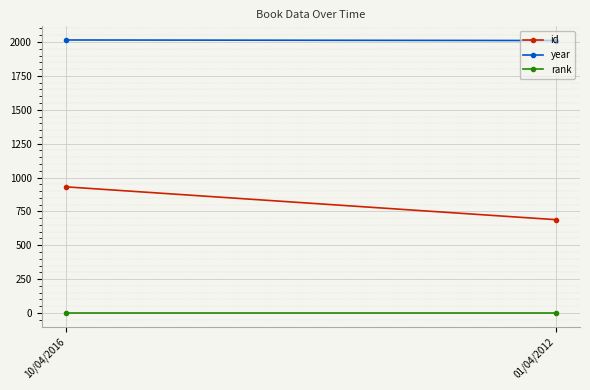

The value of id at 10/04/2016 is 931. True or false?

True